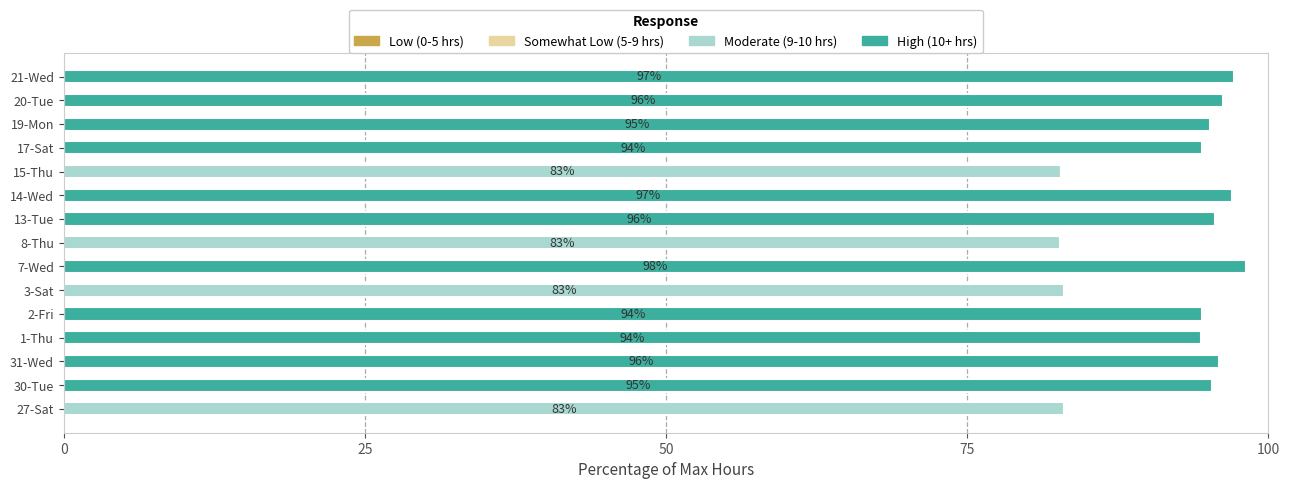

True or false: Moderate (9-10 hrs) has a value of 0.0 at 17-Sat.

True